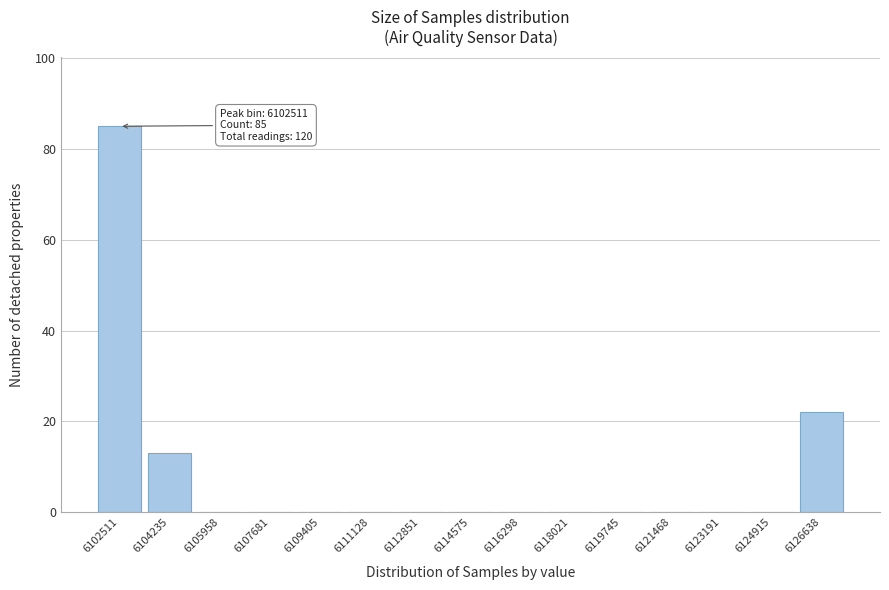

Reading right to left, what are all the values shown in this chart?

6126638=22	6124915=0	6123191=0	6121468=0	6119745=0	6118021=0	6116298=0	6114575=0	6112851=0	6111128=0	6109405=0	6107681=0	6105958=0	6104235=13	6102511=85